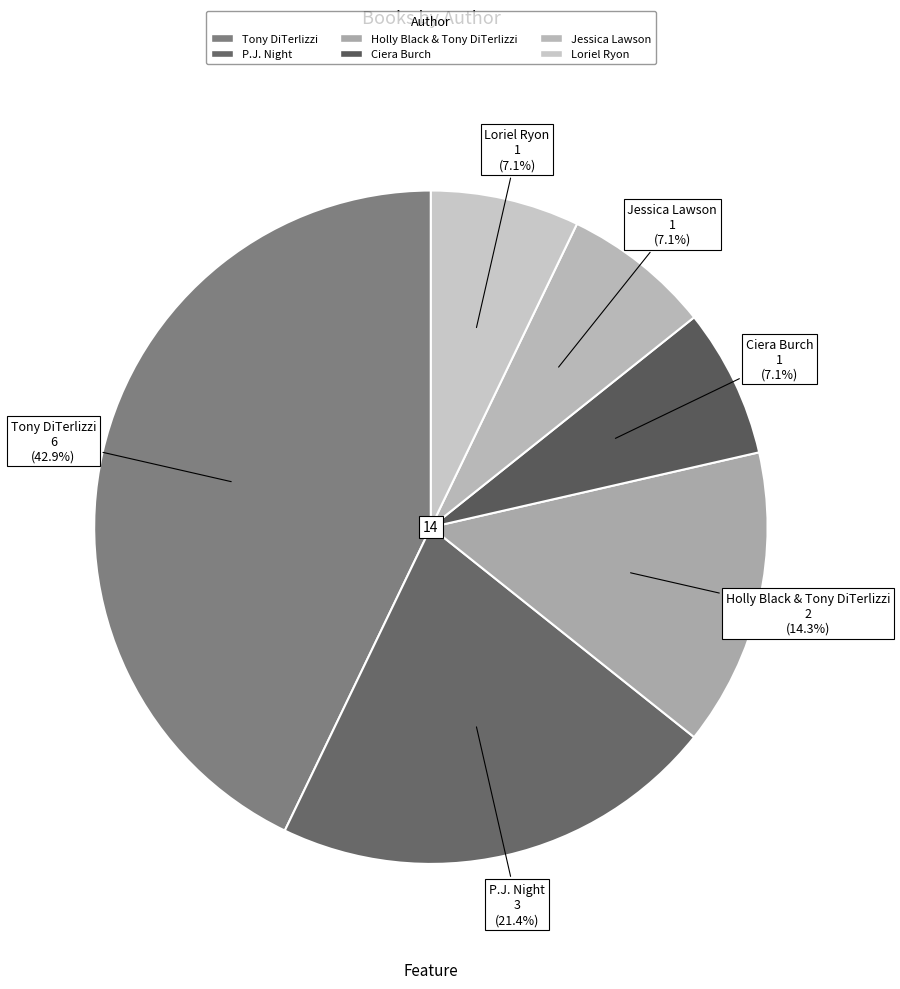

How many slices are in this pie chart?

6